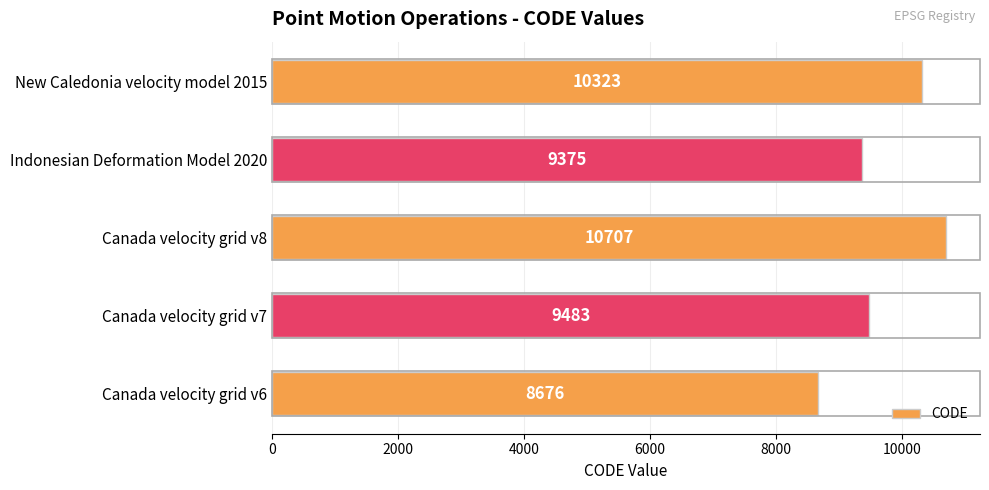

Rank the categories by value from lowest to highest.

Canada velocity grid v6, Indonesian Deformation Model 2020, Canada velocity grid v7, New Caledonia velocity model 2015, Canada velocity grid v8